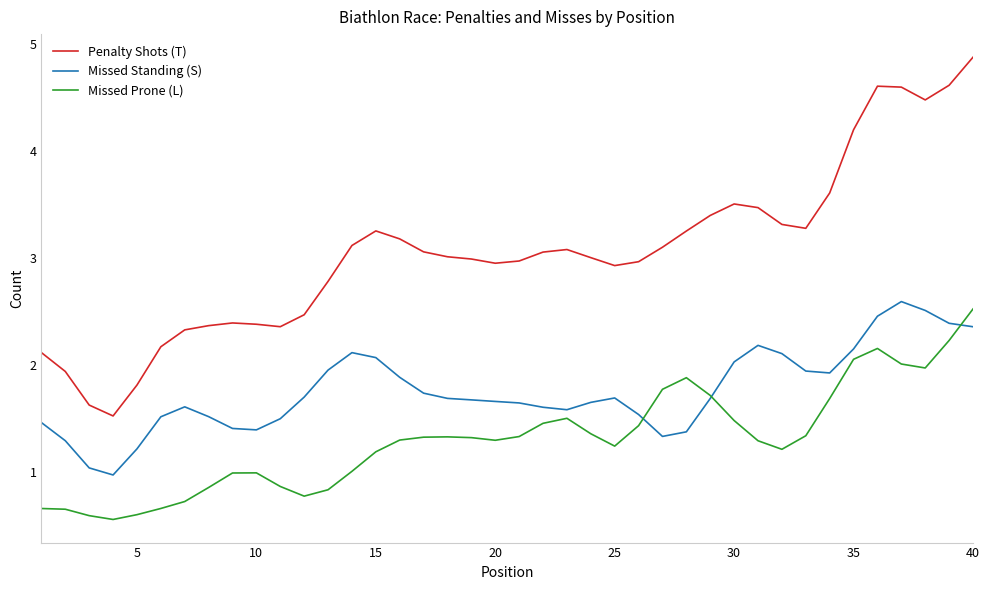

True or false: Penalty Shots (T) and Missed Prone (L) cross at least once.

False